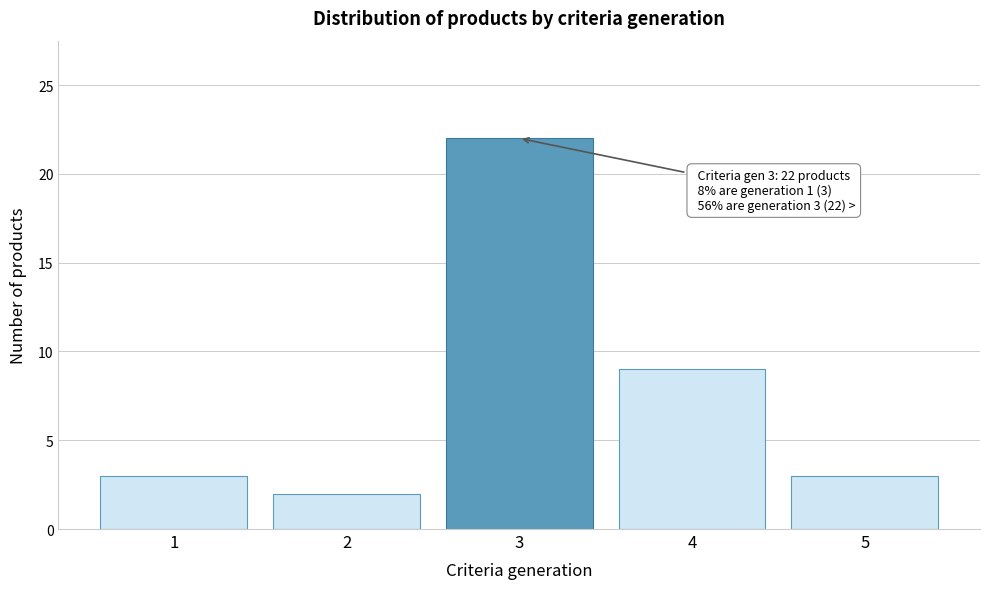

Reading left to right, what are all the values shown in this chart?

1=3	2=2	3=22	4=9	5=3